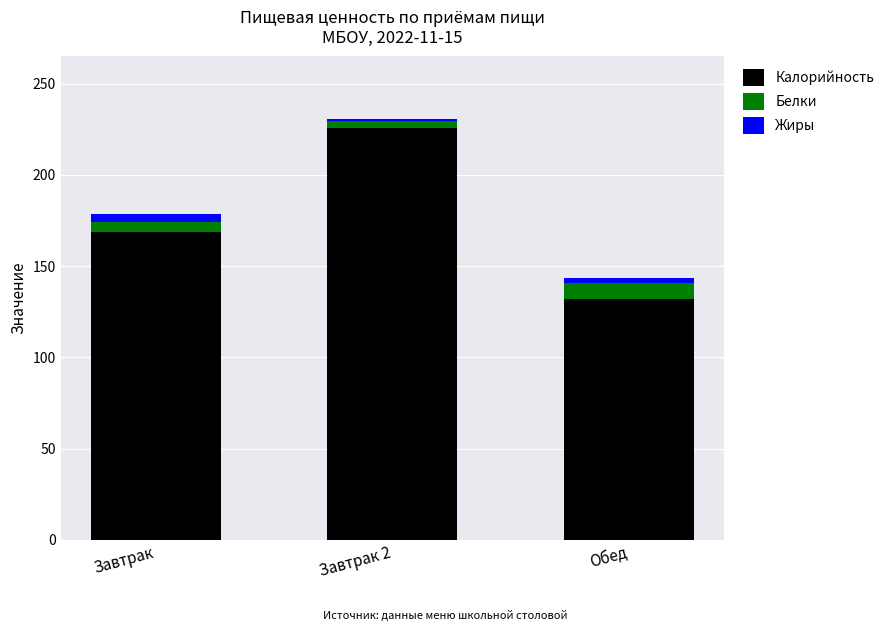

At which label does Калорийность reach its peak?

Завтрак 2